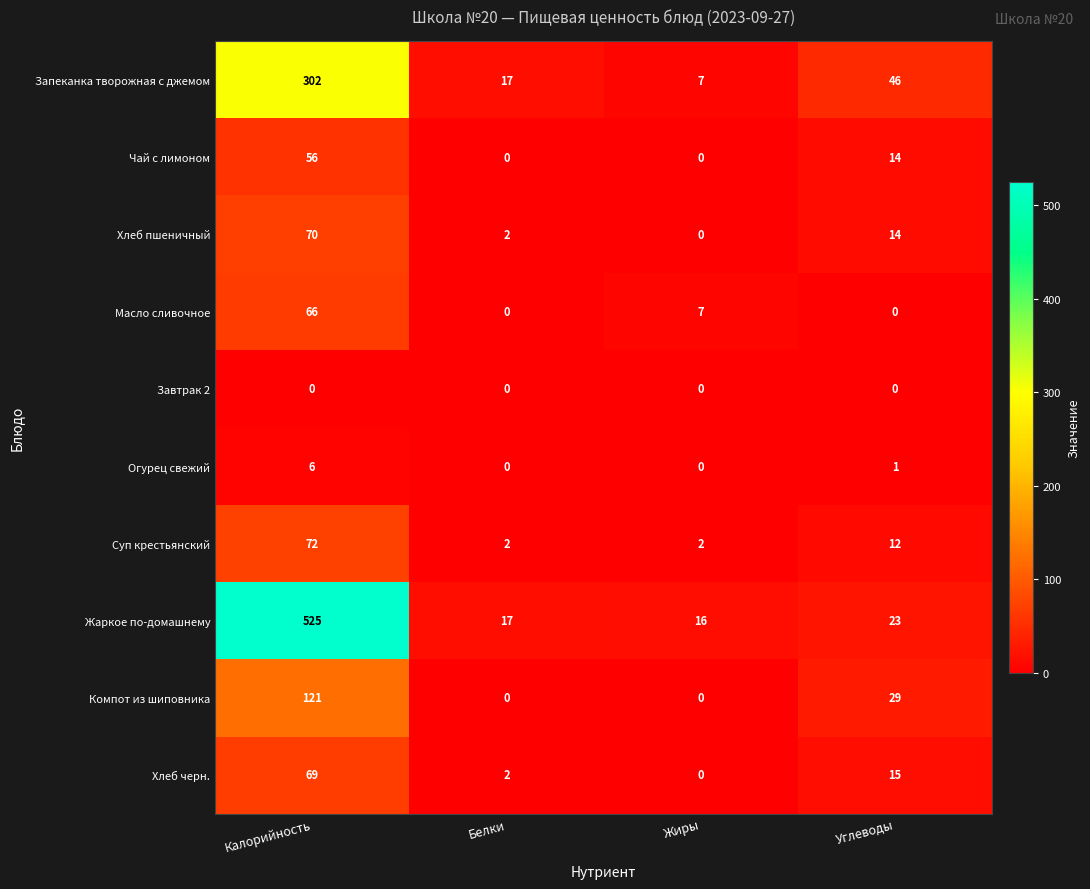

What is the spread (max minus min) of values at Жиры?

16